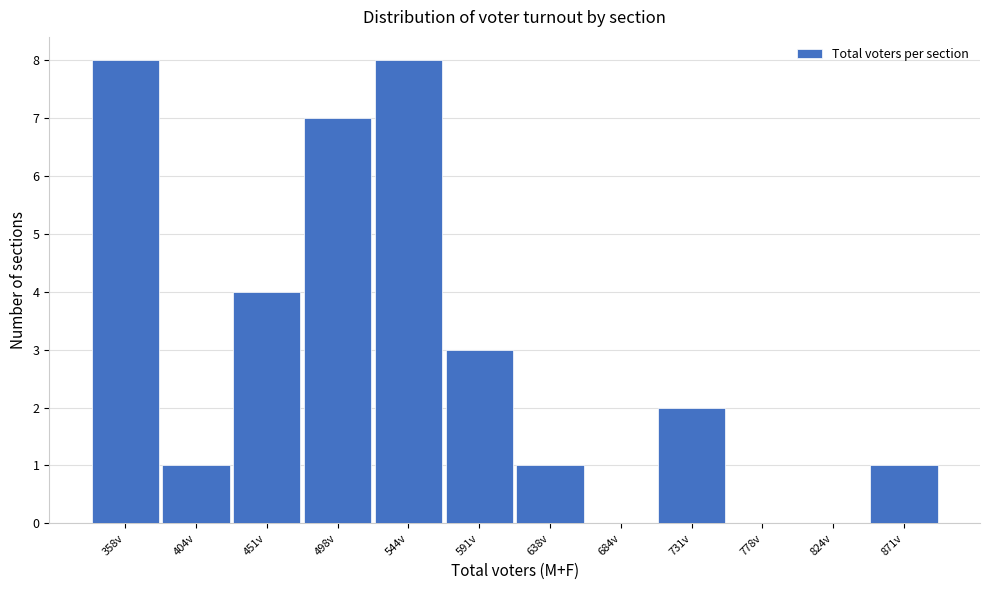

Reading left to right, what are all the values shown in this chart?

358v=8	404v=1	451v=4	498v=7	544v=8	591v=3	638v=1	684v=0	731v=2	778v=0	824v=0	871v=1